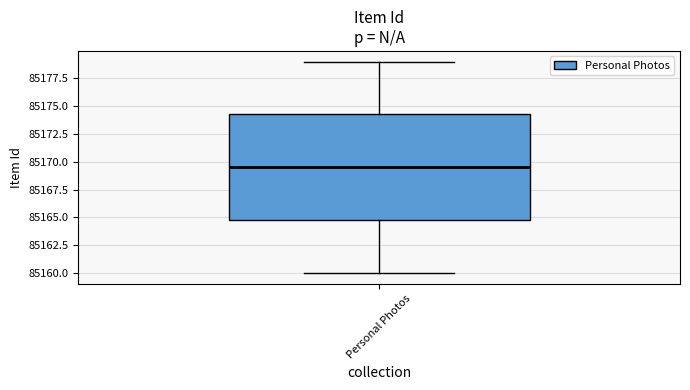

Transcribe this box plot: give where the median line is, the range the box spans, and where the two whiskers end, as read against the y-axis. The values are not printed on the chart, so give them approximately, as read against the axis.

median 85169.5, box 85165.0 to 85174.5, whiskers 85160.0 to 85179.0